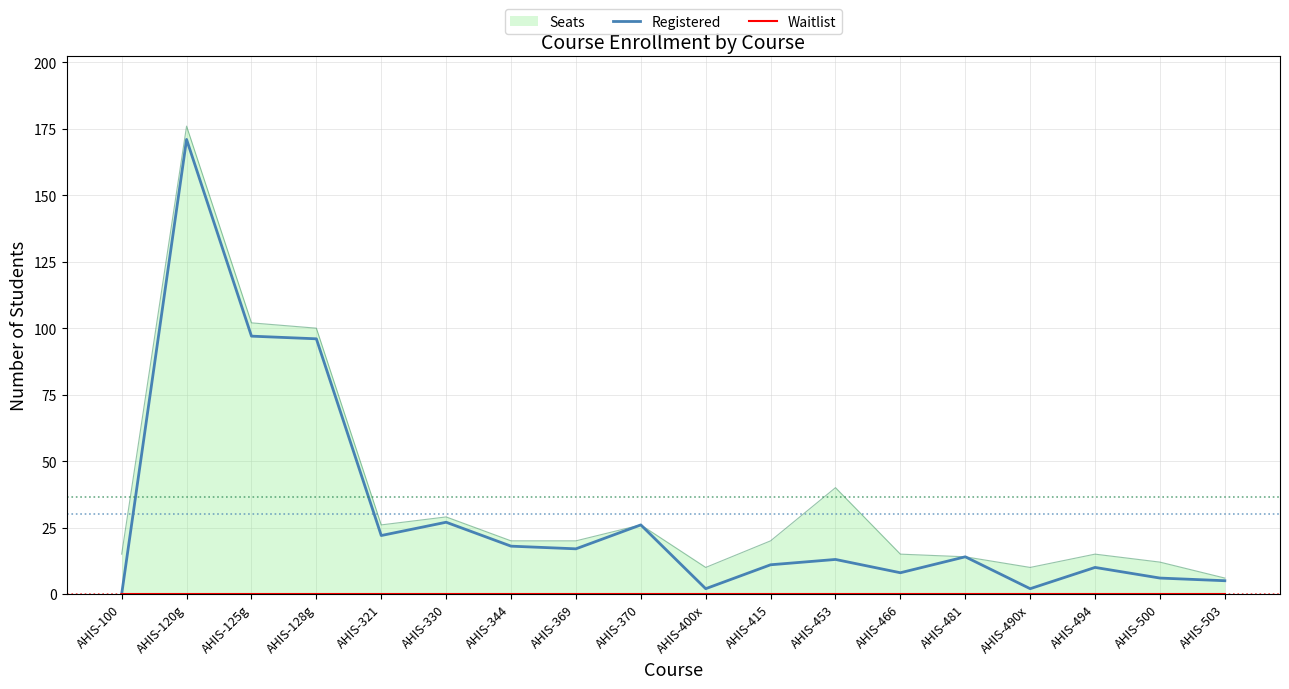

Which series has the largest range (max minus min)?

Registered